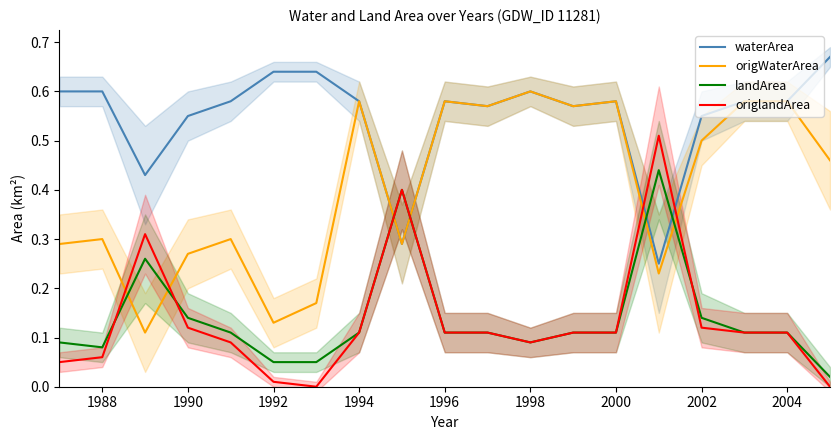

True or false: origWaterArea has a value of 0.6 at 1998.

True